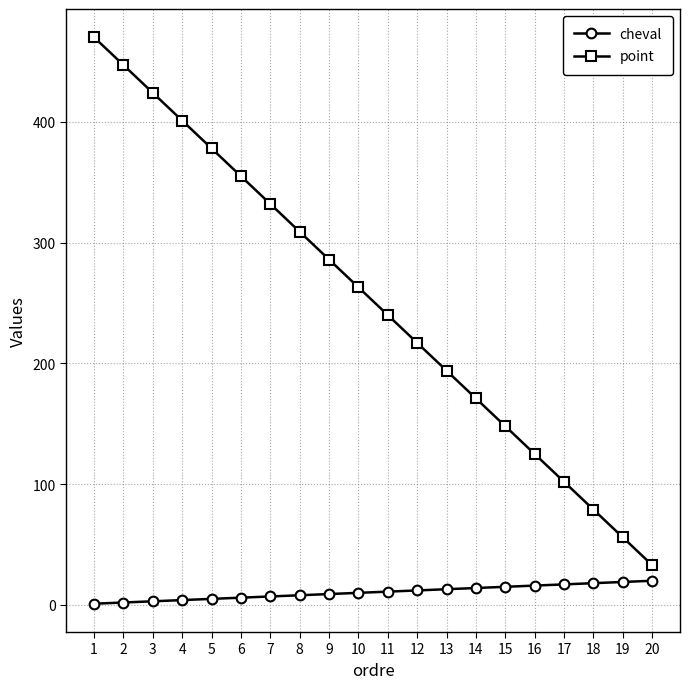

Count the number of data series in this chart.

2